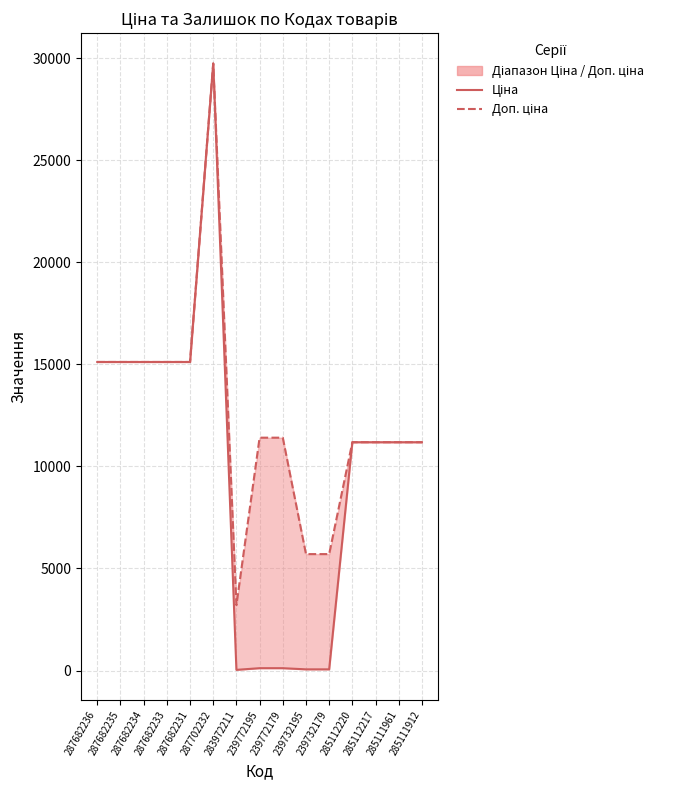

Reading left to right, list all the values displayed in this chart.

Ціна: 287682236=15120.0	287682235=15120.0	287682234=15120.0	287682233=15120.0	287682231=15120.0	287702232=29747.2	283972211=32.0	239772195=114.1	239772179=114.1	239732195=57.0	239732179=57.0	285112220=11188.2	285112217=11188.2	285111961=11188.2	285111912=11188.2
Доп. ціна: 287682236=15120.0	287682235=15120.0	287682234=15120.0	287682233=15120.0	287682231=15120.0	287702232=29747.2	283972211=3205.0	239772195=11410.0	239772179=11410.0	239732195=5705.0	239732179=5705.0	285112220=11188.2	285112217=11188.2	285111961=11188.2	285111912=11188.2